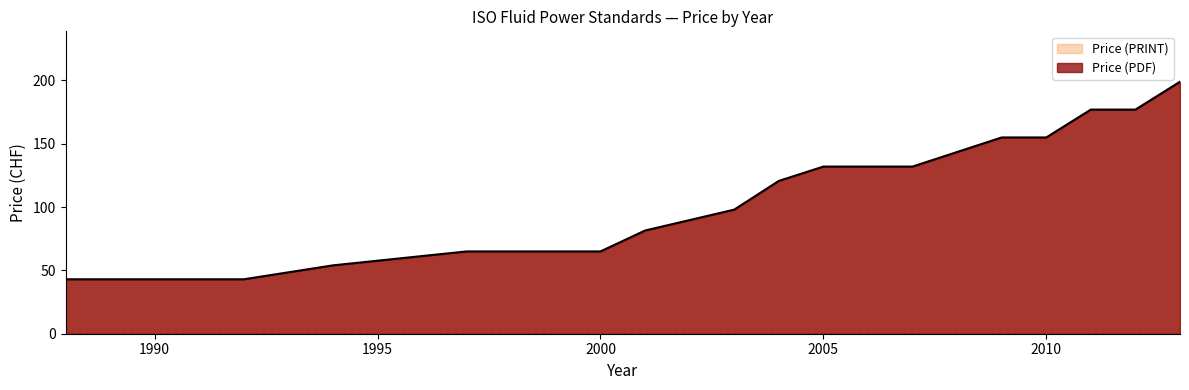

What is the difference between the Price (PRINT) values at 2001 and 2000?

33